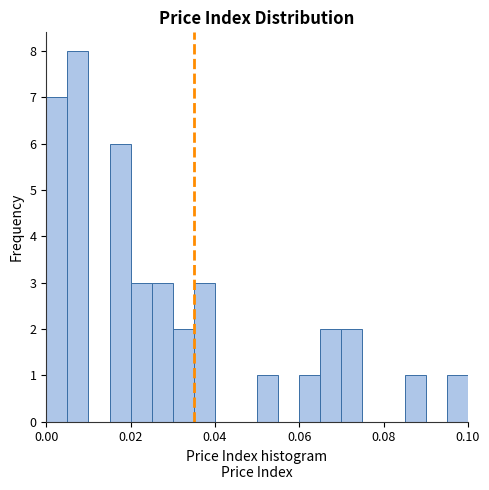

Read against the x-axis, roughly where is the centre of the tallest bar?

0.008